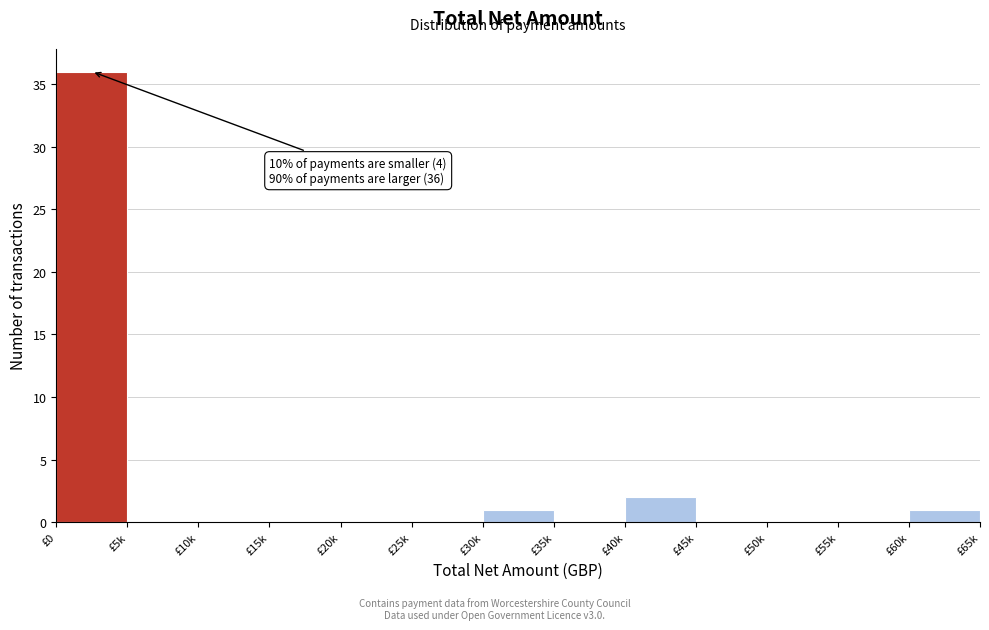

Reading left to right, what are all the values shown in this chart?

£0=36	£5k=0	£10k=0	£15k=0	£20k=0	£25k=0	£30k=1	£35k=0	£40k=2	£45k=0	£50k=0	£55k=0	£60k=1